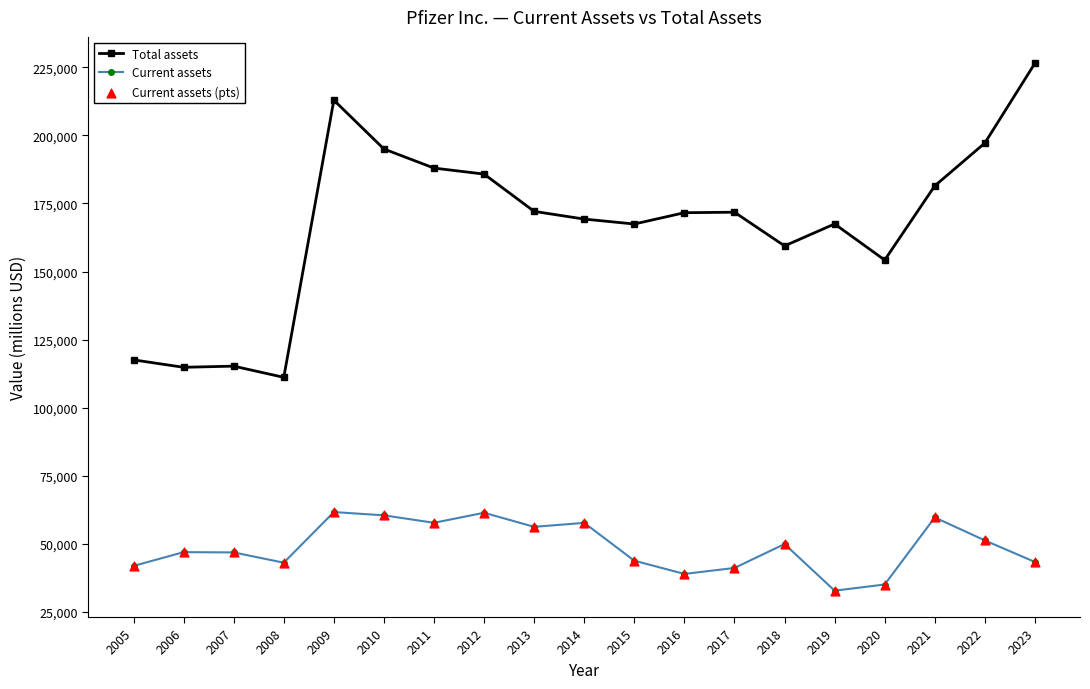

What is the total value across all series at 2013?

228345